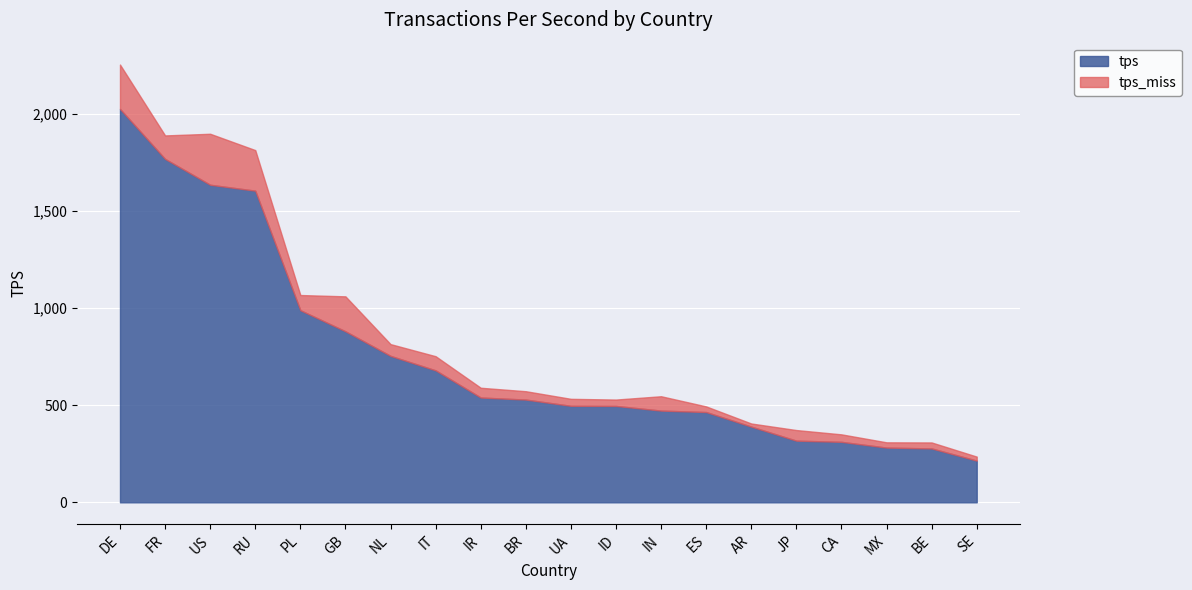

How many categories are shown in the chart?

20